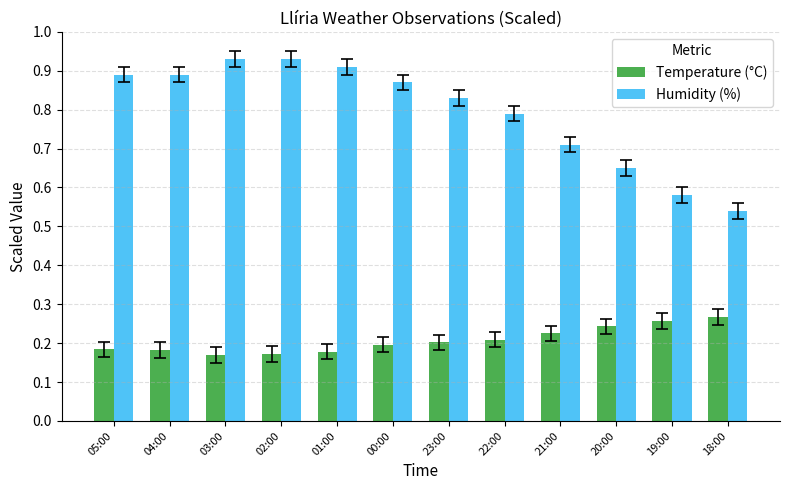

Count the Humidity (%) values in the range 0 to 1.

12